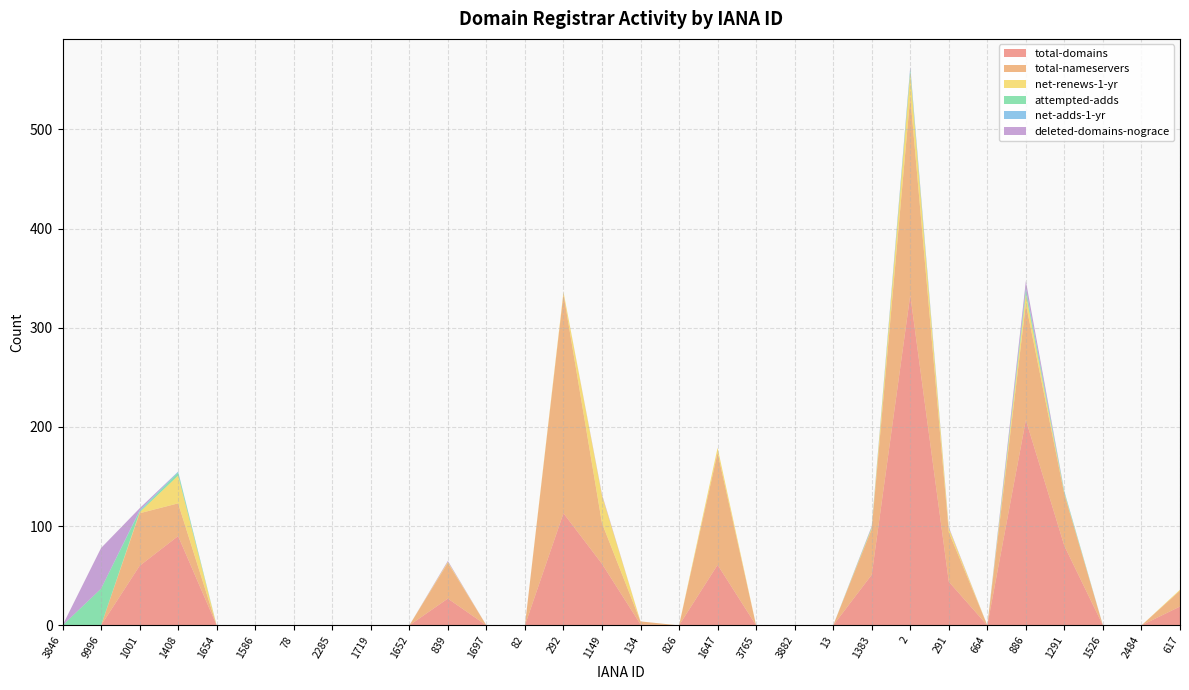

Reading left to right, extract all data points from this chart.

total-domains: 3846=0	9996=0	1001=60	1408=90	1654=0	1586=0	78=0	2285=0	1719=0	1652=0	839=27	1697=0	82=0	292=113	1149=62	134=1	826=0	1647=61	3765=0	3882=0	13=0	1383=51	2=333	291=44	664=0	886=207	1291=80	1526=0	2484=0	617=19
total-nameservers: 3846=0	9996=0	1001=53	1408=33	1654=0	1586=0	78=0	2285=0	1719=0	1652=0	839=36	1697=0	82=0	292=221	1149=41	134=3	826=0	1647=113	3765=0	3882=0	13=0	1383=46	2=200	291=50	664=0	886=117	1291=52	1526=0	2484=0	617=16
net-renews-1-yr: 3846=0	9996=0	1001=1	1408=28	1654=0	1586=0	78=0	2285=0	1719=0	1652=0	839=1	1697=0	82=0	292=2	1149=28	134=0	826=0	1647=5	3765=0	3882=0	13=0	1383=1	2=24	291=4	664=0	886=10	1291=1	1526=0	2484=0	617=1
attempted-adds: 3846=0	9996=37	1001=1	1408=3	1654=0	1586=0	78=0	2285=0	1719=0	1652=0	839=0	1697=0	82=0	292=0	1149=0	134=0	826=0	1647=0	3765=0	3882=0	13=0	1383=1	2=3	291=0	664=0	886=4	1291=1	1526=0	2484=0	617=0
net-adds-1-yr: 3846=0	9996=0	1001=1	1408=1	1654=0	1586=0	78=0	2285=0	1719=0	1652=0	839=0	1697=0	82=0	292=0	1149=0	134=0	826=0	1647=0	3765=0	3882=0	13=0	1383=0	2=2	291=0	664=0	886=2	1291=1	1526=0	2484=0	617=0
deleted-domains-nograce: 3846=0	9996=41	1001=2	1408=0	1654=0	1586=0	78=0	2285=0	1719=0	1652=0	839=1	1697=0	82=0	292=0	1149=1	134=0	826=0	1647=0	3765=0	3882=0	13=0	1383=1	2=1	291=1	664=0	886=7	1291=0	1526=0	2484=0	617=0